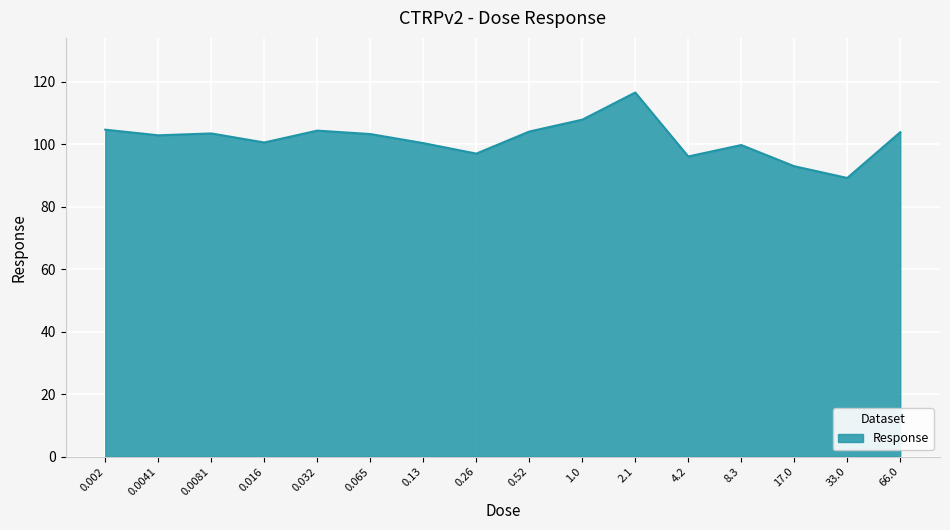

What position from the left is 8.3?

13